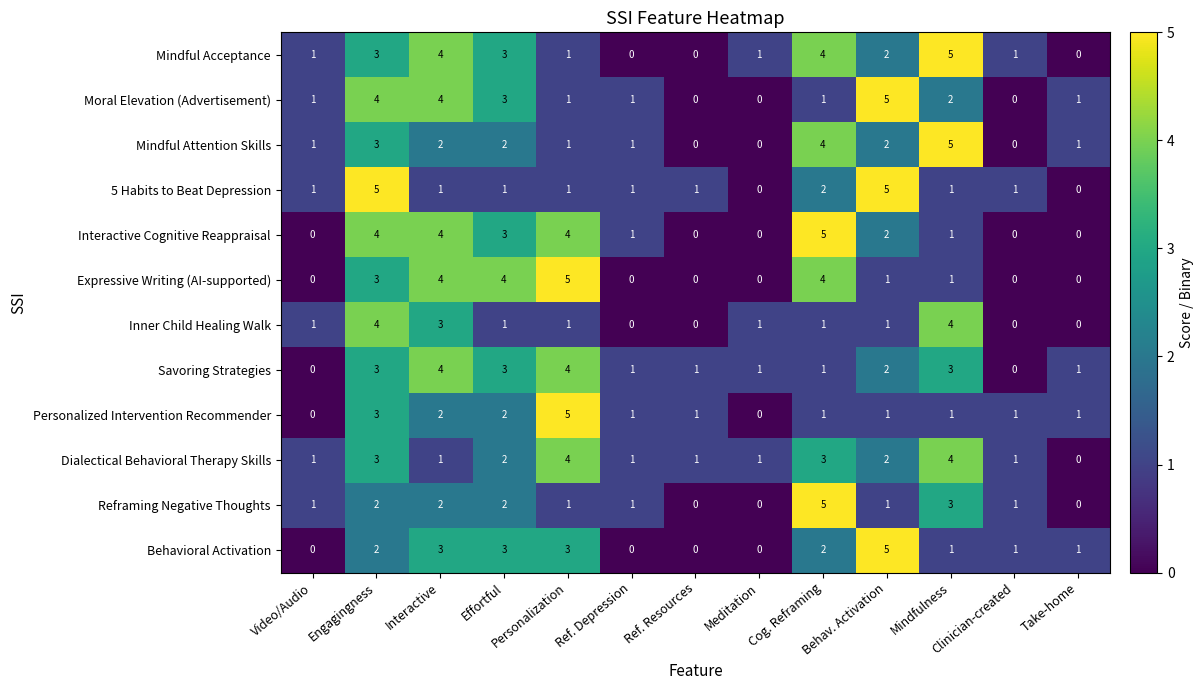

What is the spread (max minus min) of values at Engagingness?

3